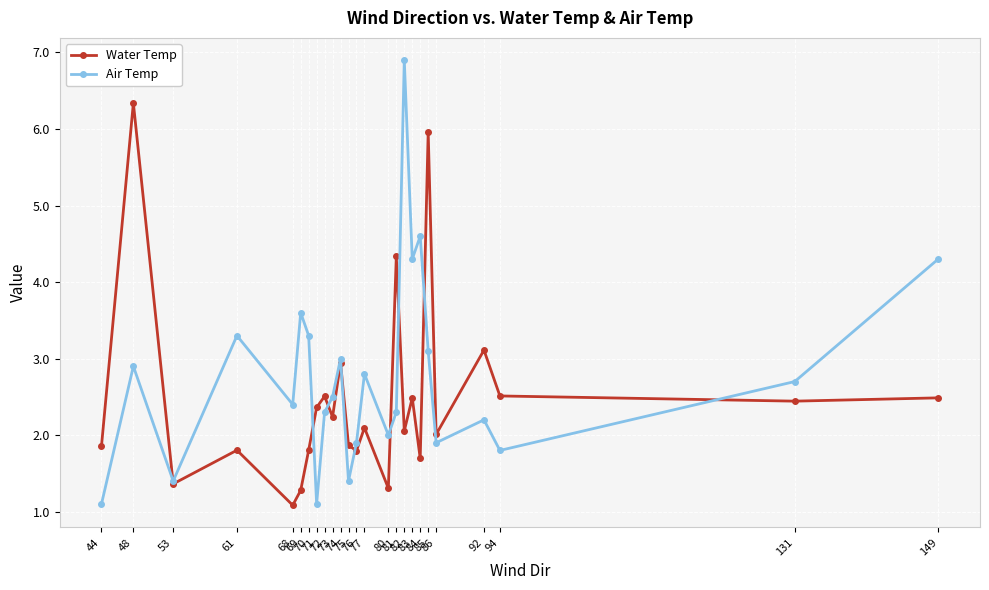

The Water Temp series shows 2.5 at 149. True or false?

True